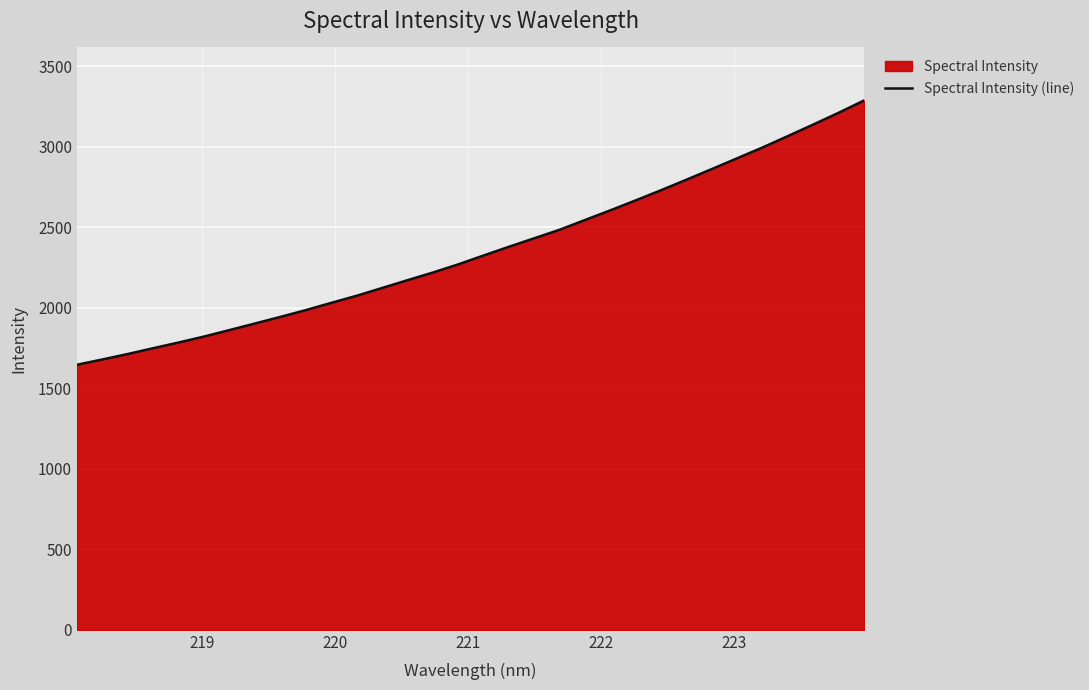

How many series are shown in this chart?

1